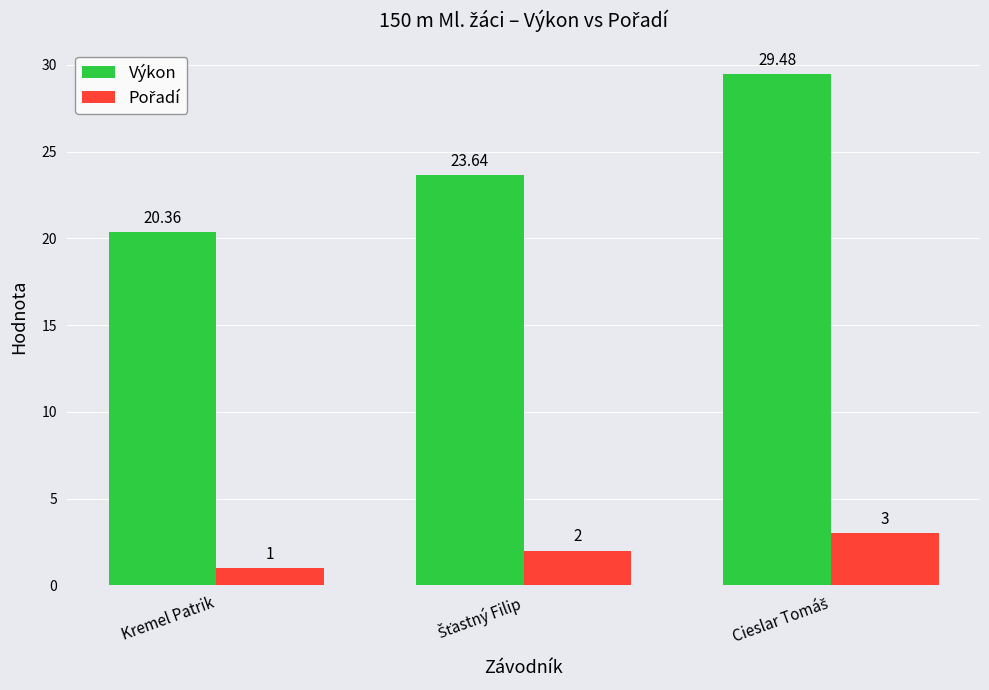

At which label does Výkon reach its minimum?

Kremel Patrik